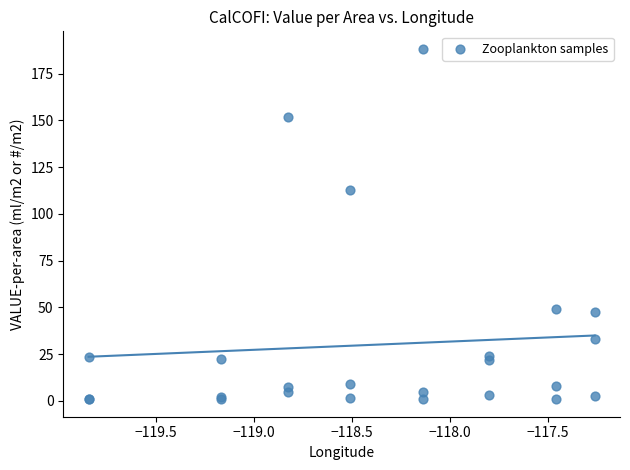

What Y value in the scatter plot is closest to 94?

112.6